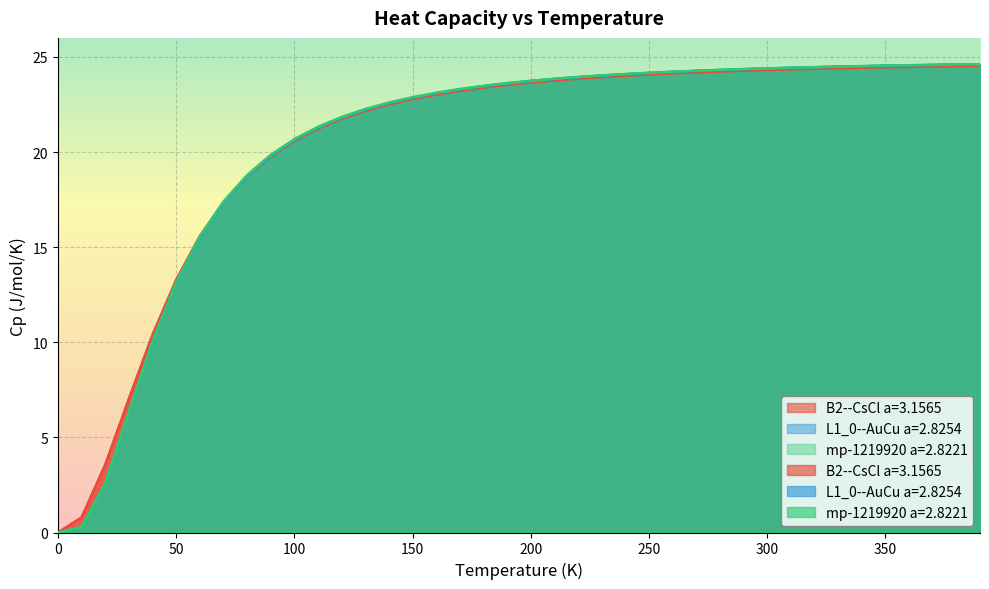

What is the label of the 12th point from the right?

280.0